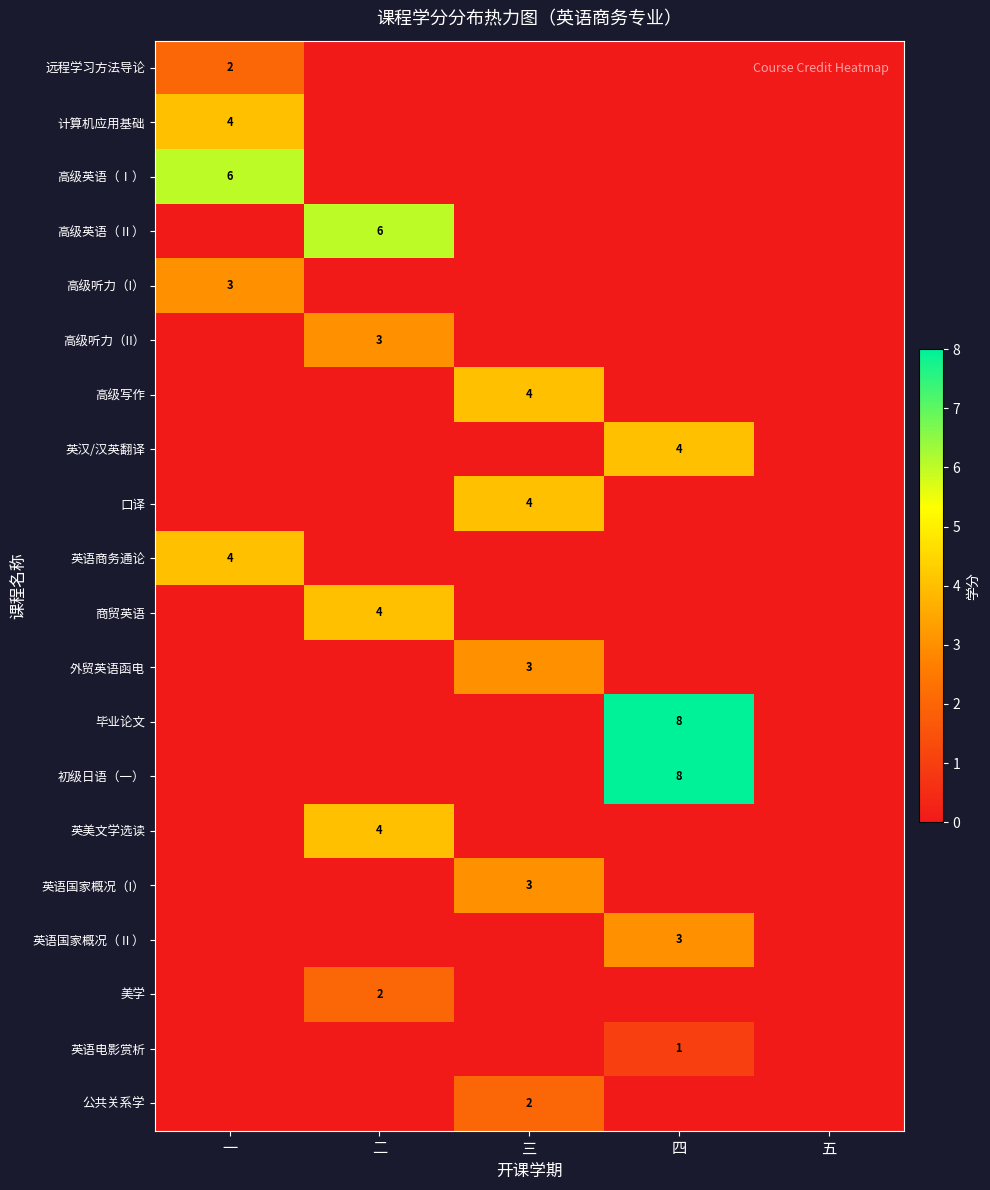

Is it true that 远程学习方法导论 equals 3 at 一?

False